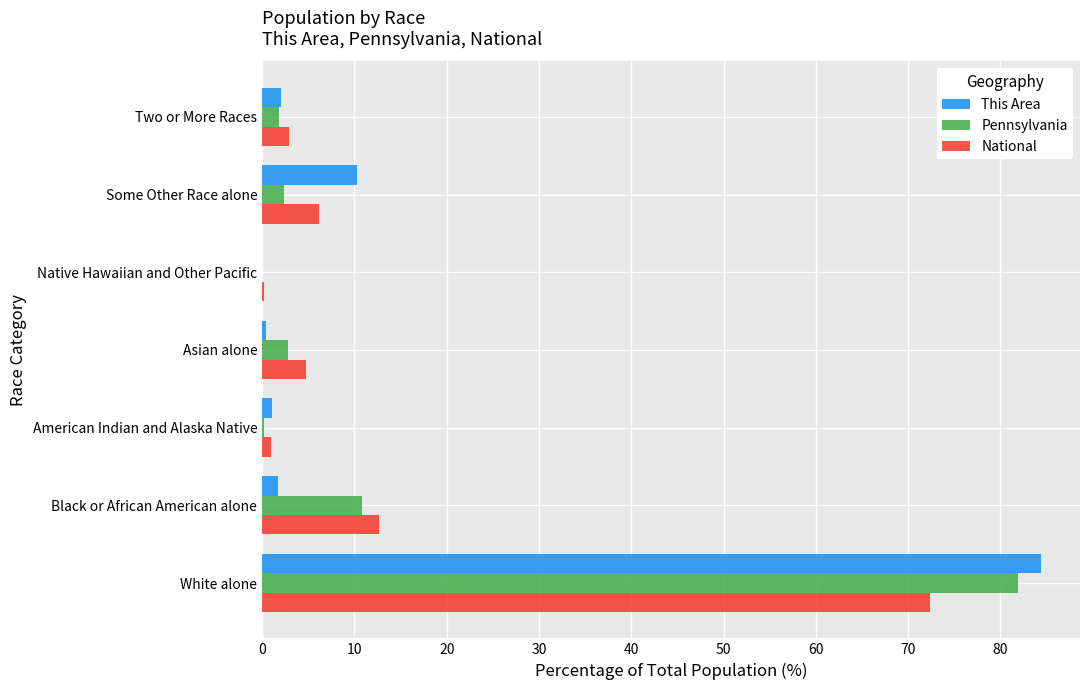

Where is Pennsylvania nearest to the value 40?

Black or African American alone